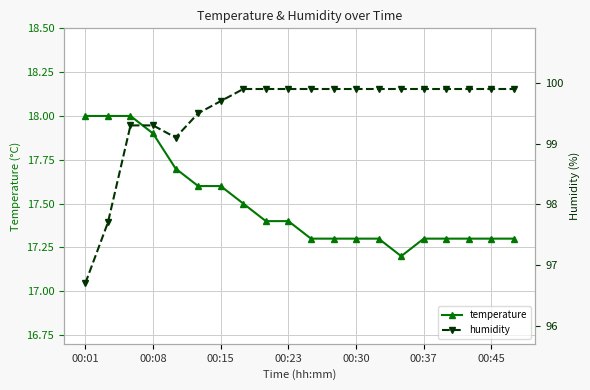

True or false: humidity and temperature cross at least once.

False